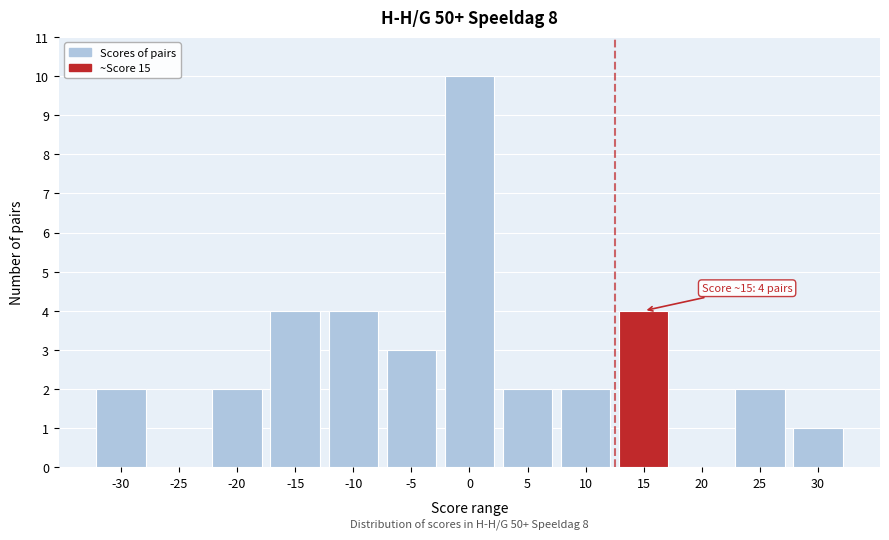

Reading right to left, transcribe all the data shown in this chart.

30=1	25=2	20=0	15=4	10=2	5=2	0=10	-5=3	-10=4	-15=4	-20=2	-25=0	-30=2